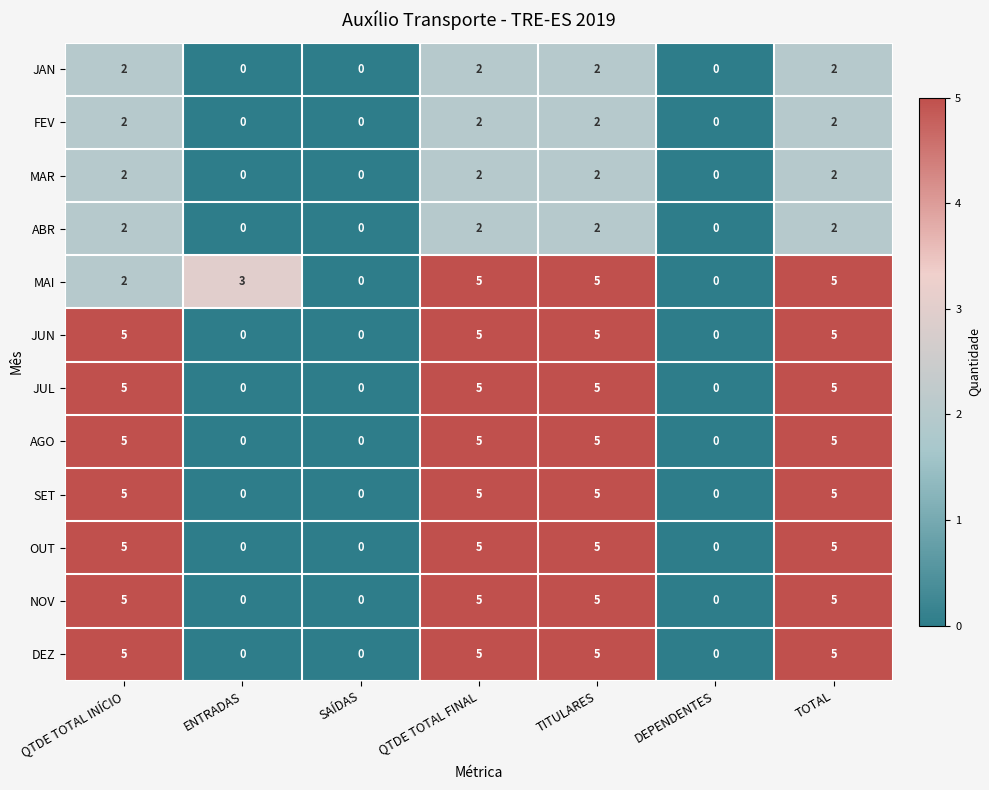

At how many categories does at least one series exceed 2?

5